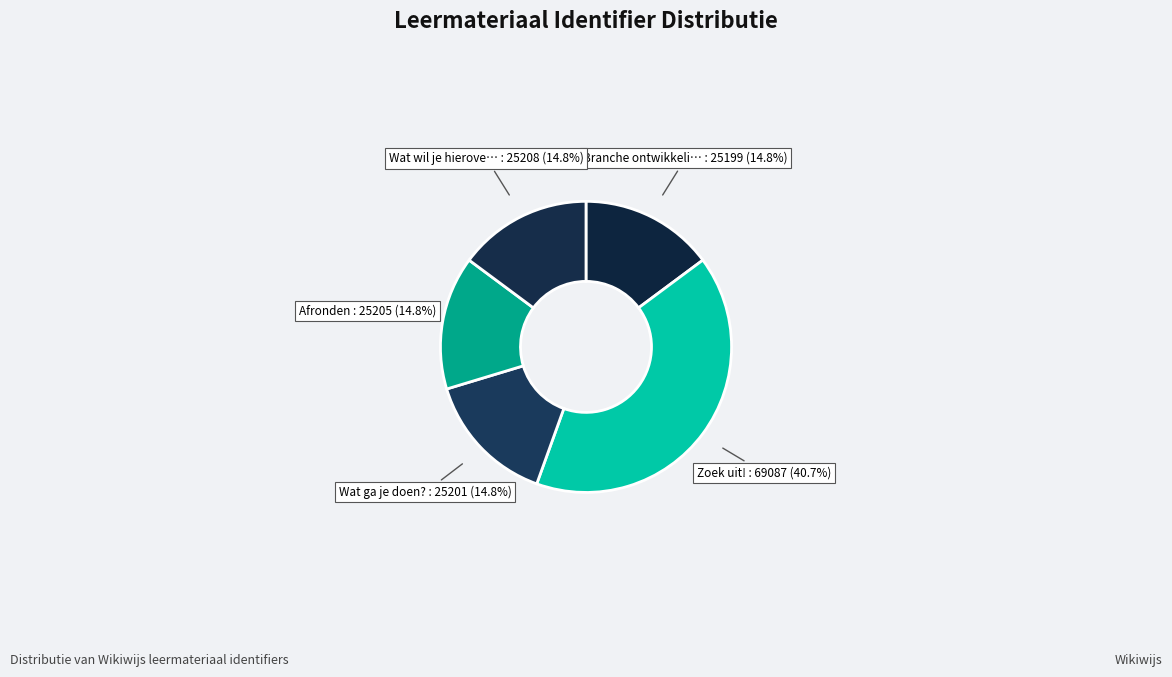

How many slices are in this pie chart?

5